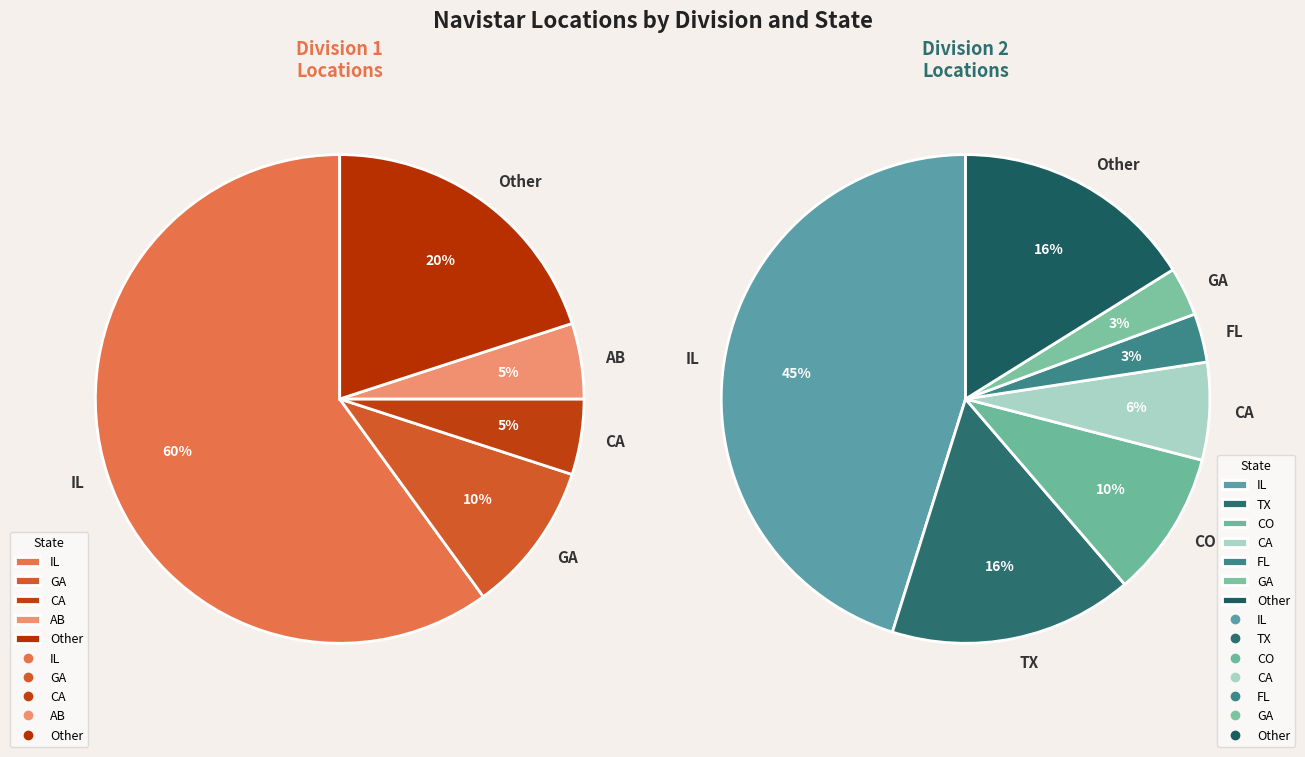

Which slice is the smallest?

FL